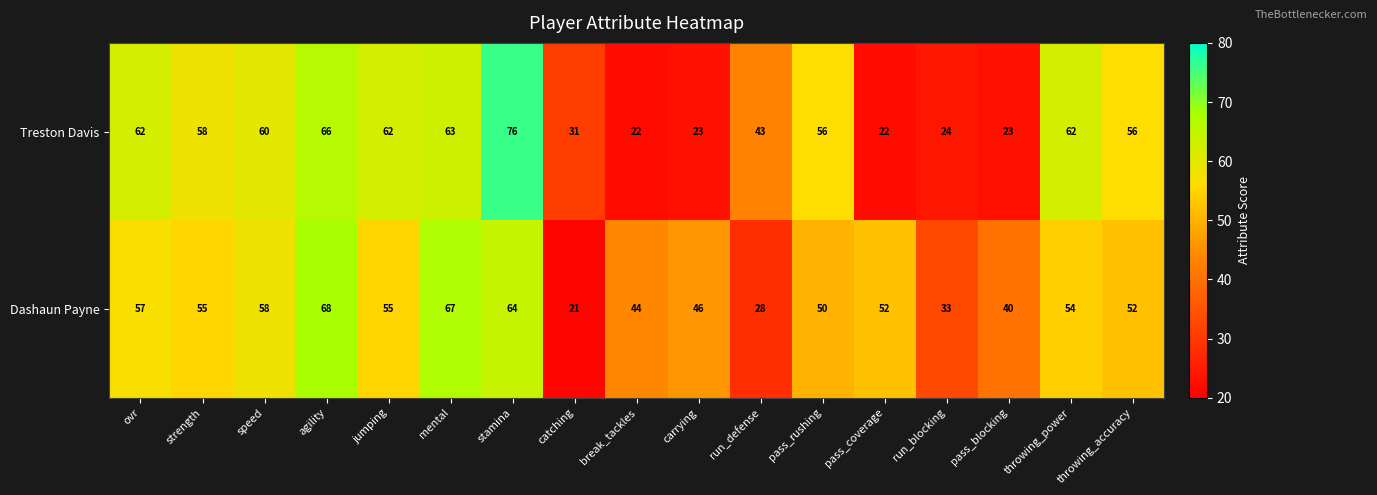

What is the difference between the highest and lowest values at mental?

4